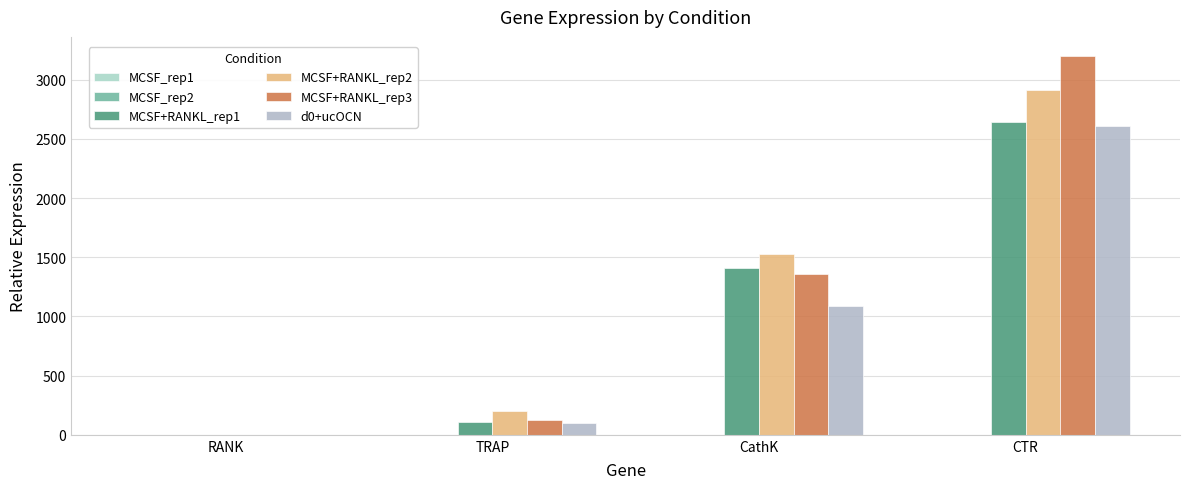

How many distinct data groups are displayed?

6